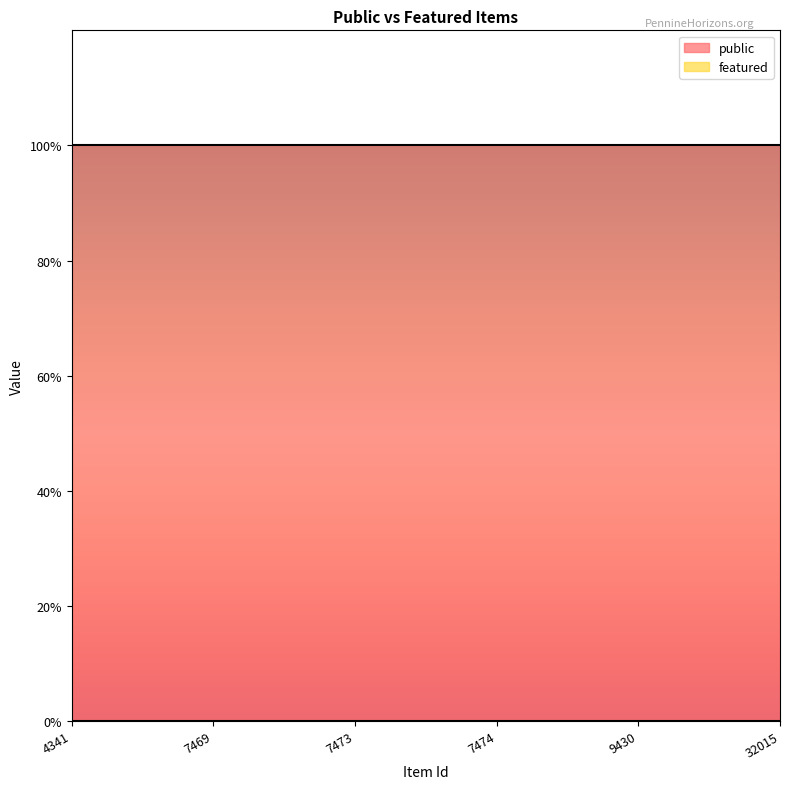

What are all the series names shown in the legend?

public, featured